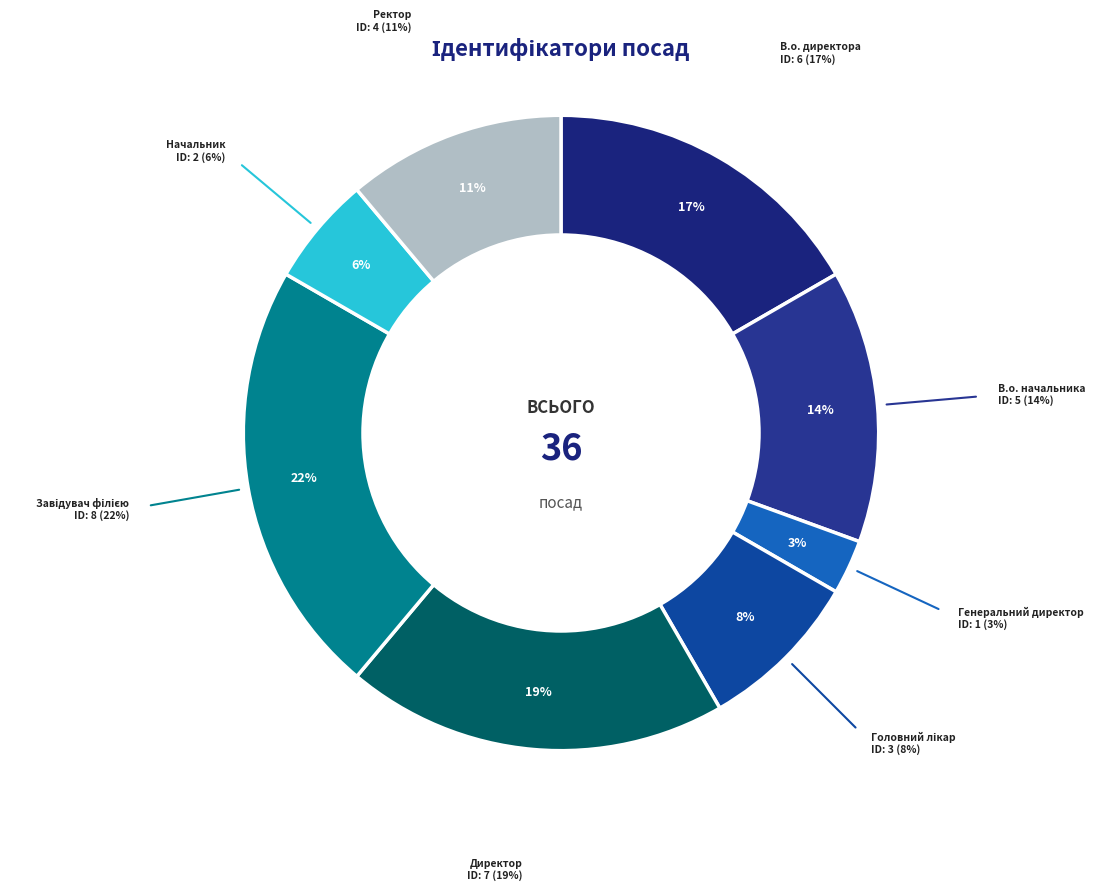

True or false: Ректор accounts for 11% of the total.

True